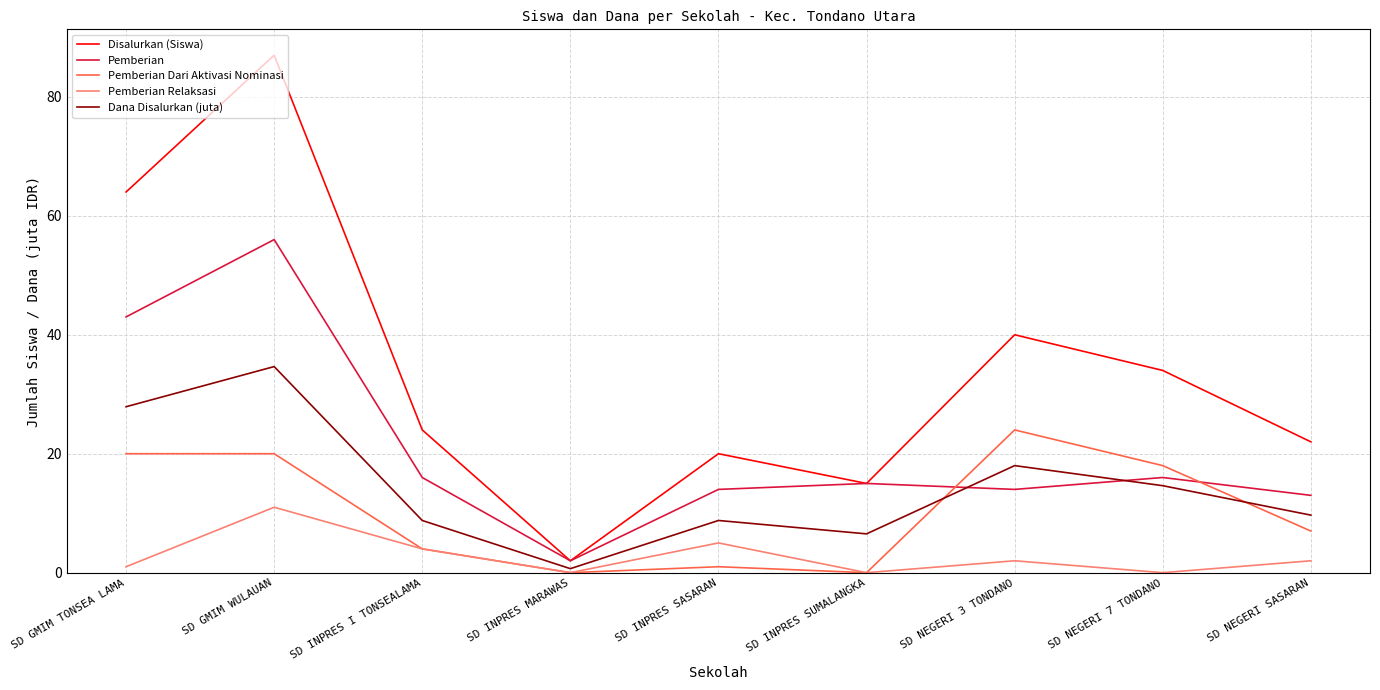

How many series are shown in this chart?

5